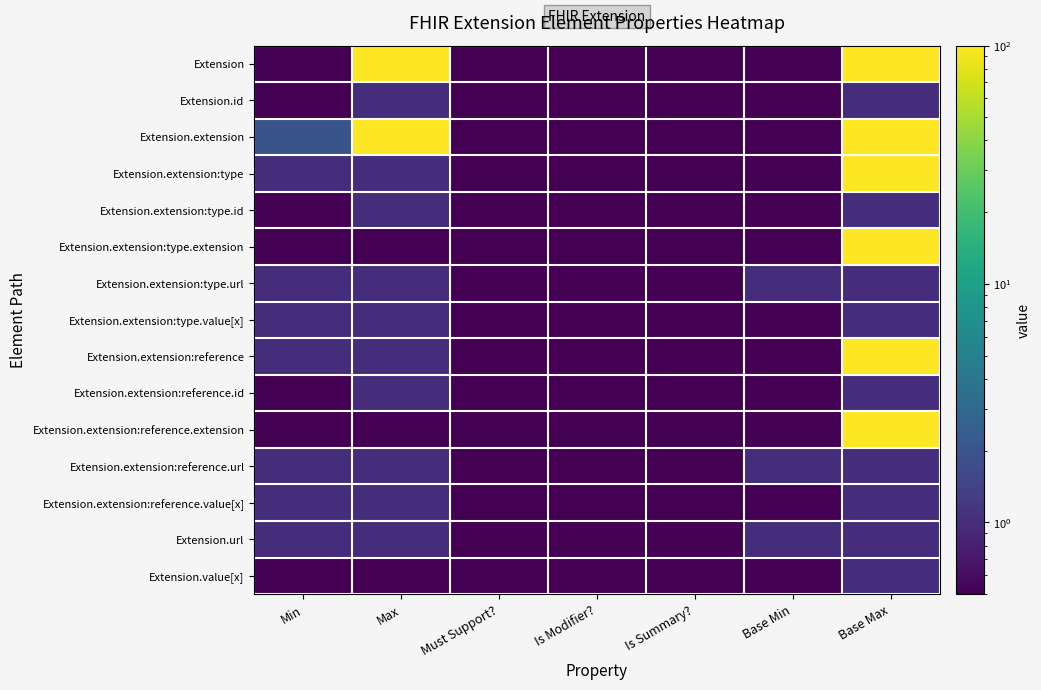

Between Must Support? and Max, which is larger?

Max